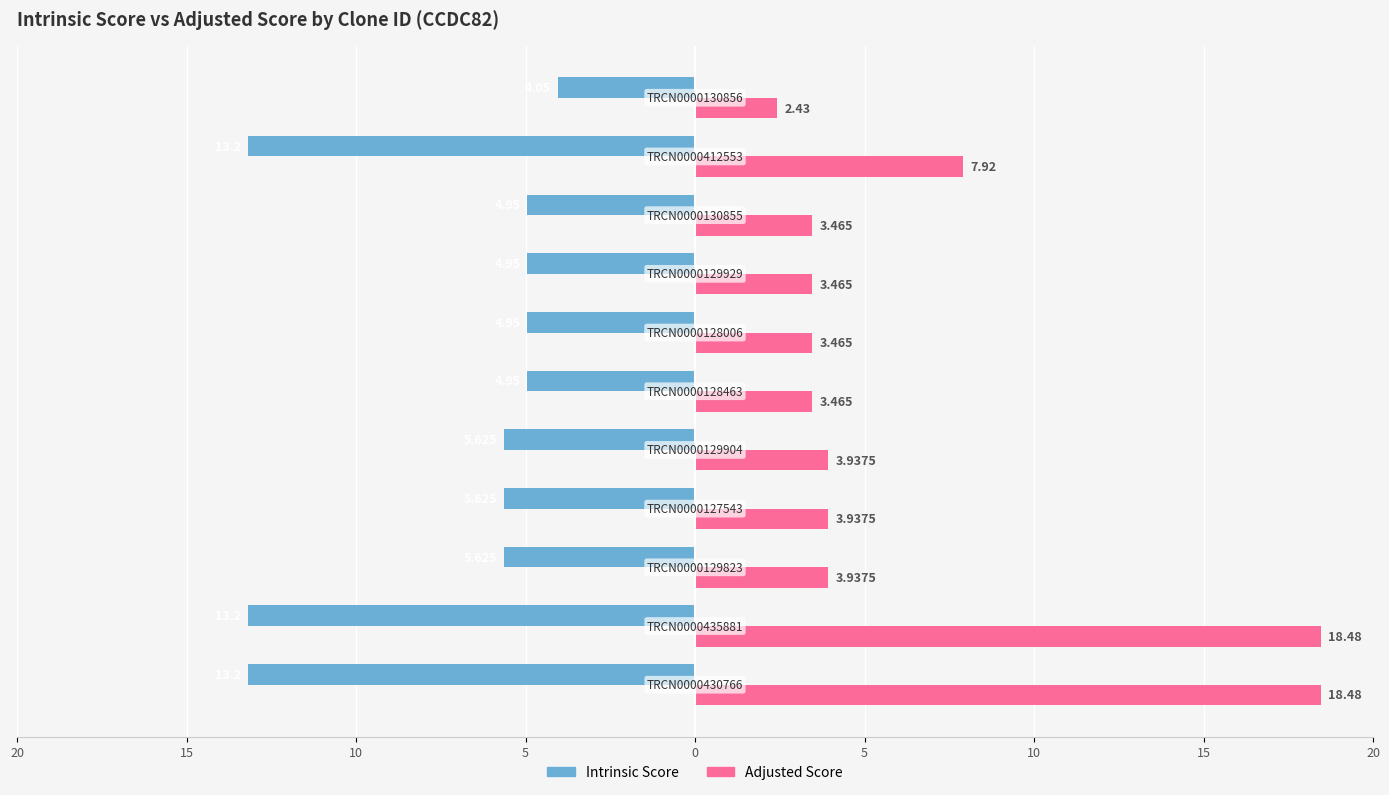

What are all the series names shown in the legend?

Intrinsic Score, Adjusted Score